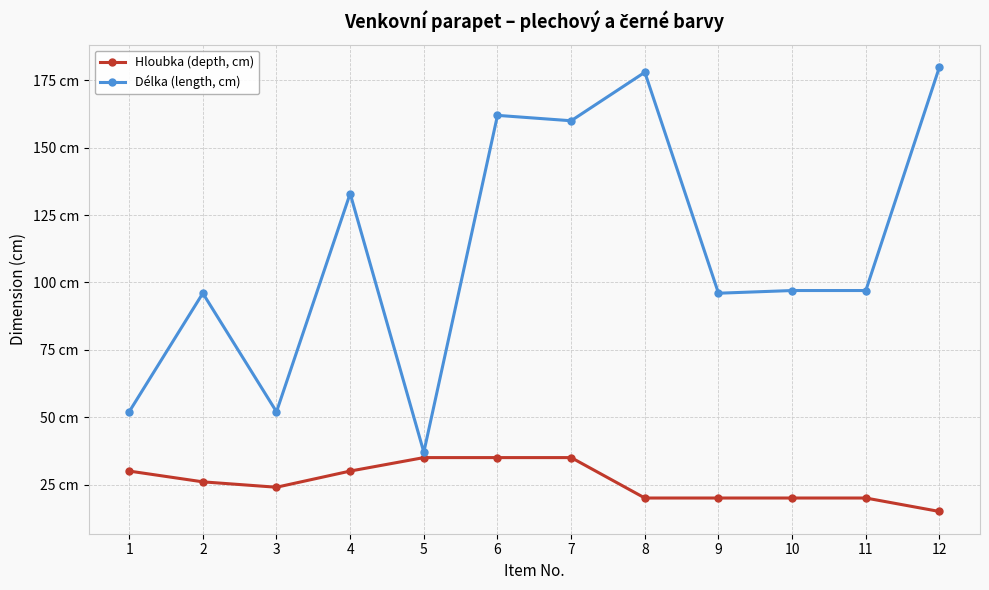

Where does the Délka (length, cm) series first go above 97?

4